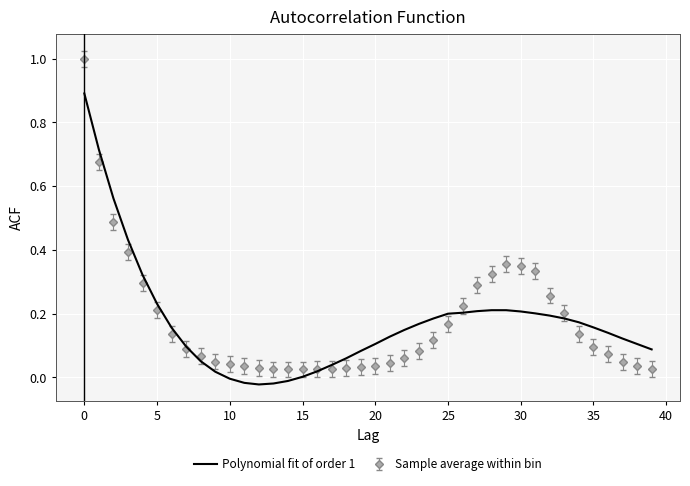

Which series has the largest range (max minus min)?

Sample average within bin